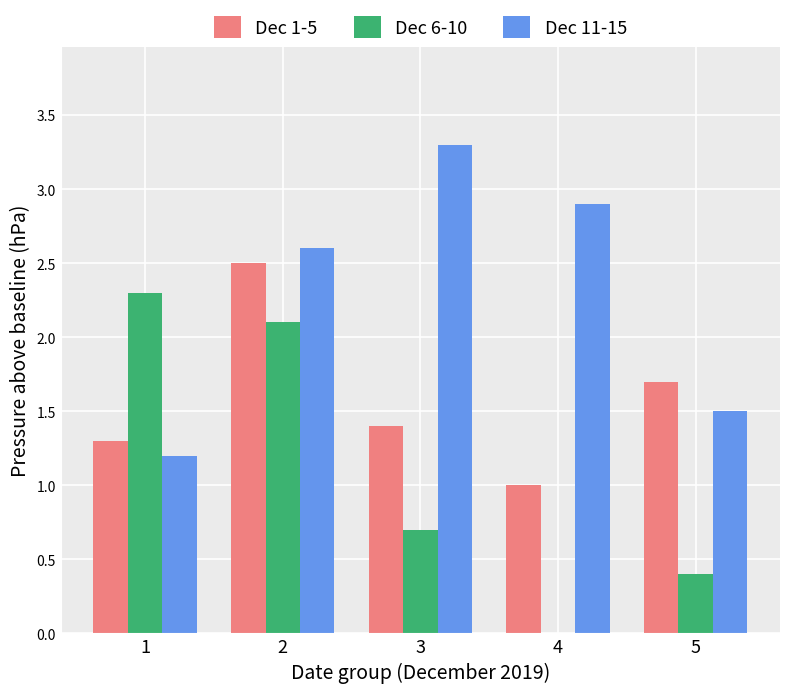

The value of Dec 1-5 at 3 is 1.0. True or false?

False